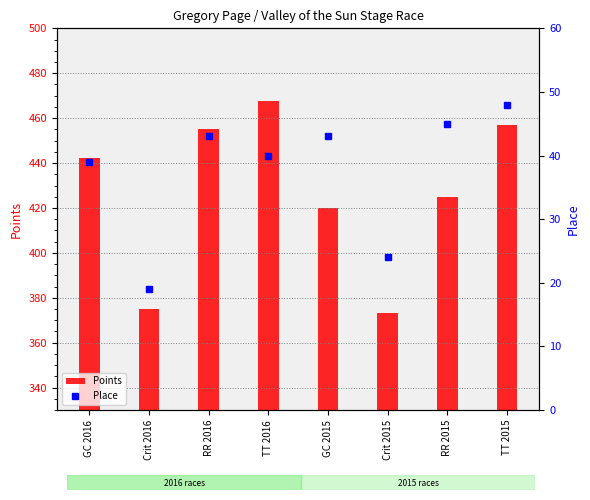

Where does the Points series first go above 442?

GC 2016